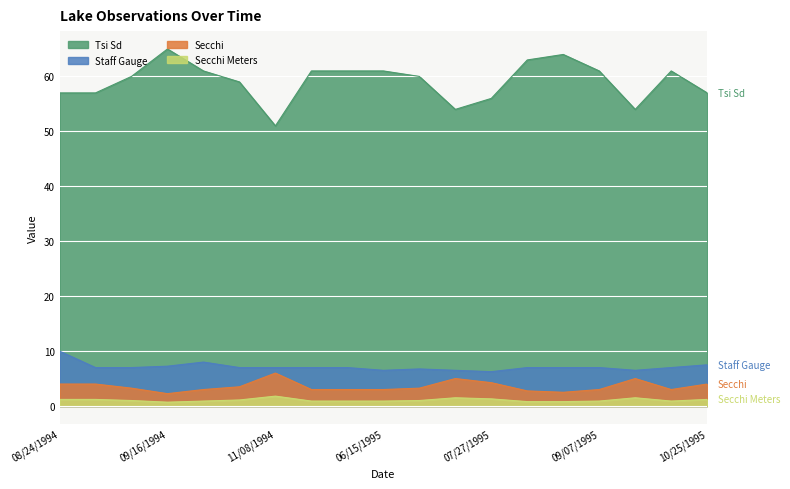

List the labels in order of Secchi value, smallest first.

09/16/1994, 08/23/1995, 08/09/1995, 09/28/1994, 05/19/1995, 06/01/1995, 06/15/1995, 09/07/1995, 10/12/1995, 09/08/1994, 06/29/1995, 10/10/1994, 08/24/1994, 09/01/1994, 10/25/1995, 07/27/1995, 07/12/1995, 09/27/1995, 11/08/1994